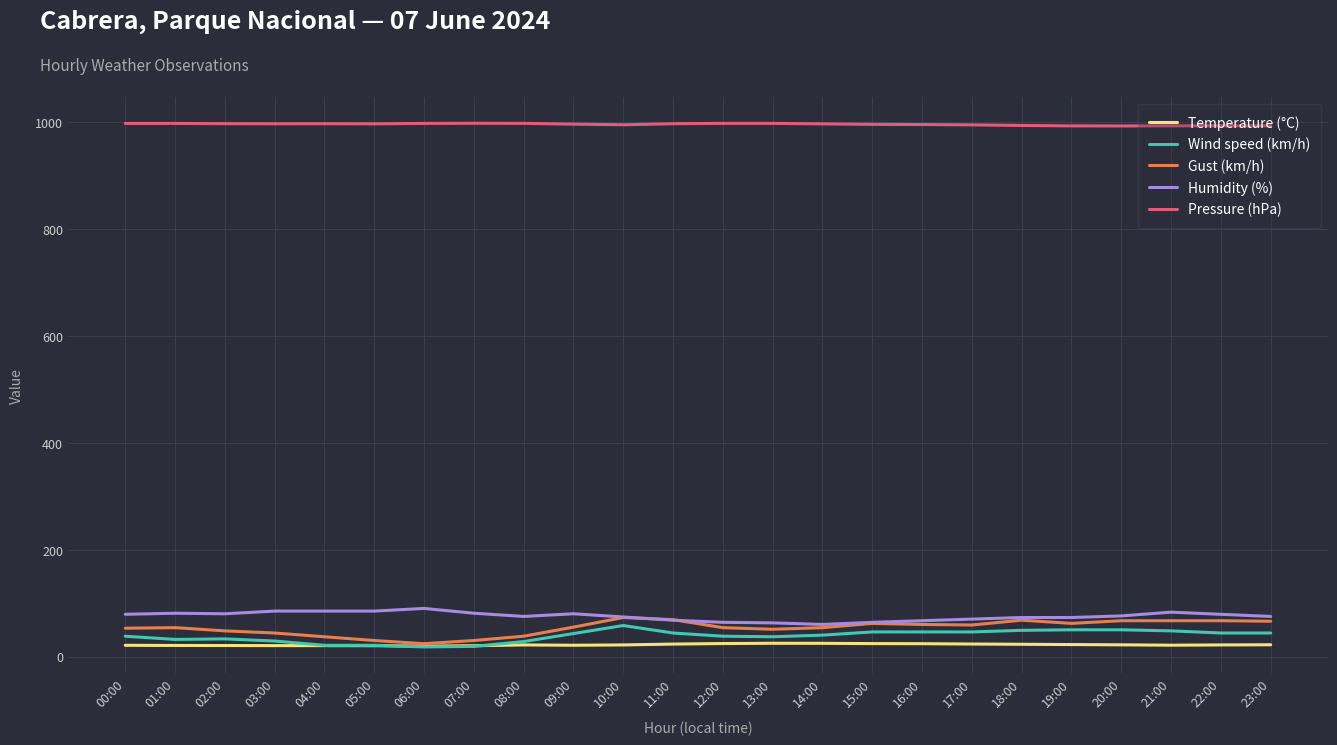

What are all the series names shown in the legend?

Temperature (°C), Wind speed (km/h), Gust (km/h), Humidity (%), Pressure (hPa)